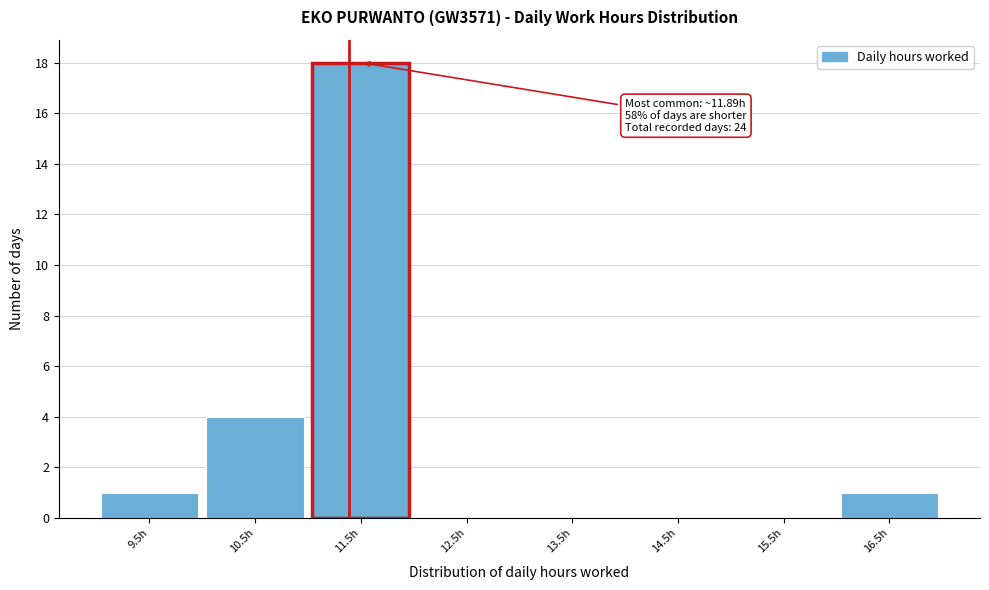

Reading left to right, list all the values displayed in this chart.

9.5h=1	10.5h=4	11.5h=18	12.5h=0	13.5h=0	14.5h=0	15.5h=0	16.5h=1